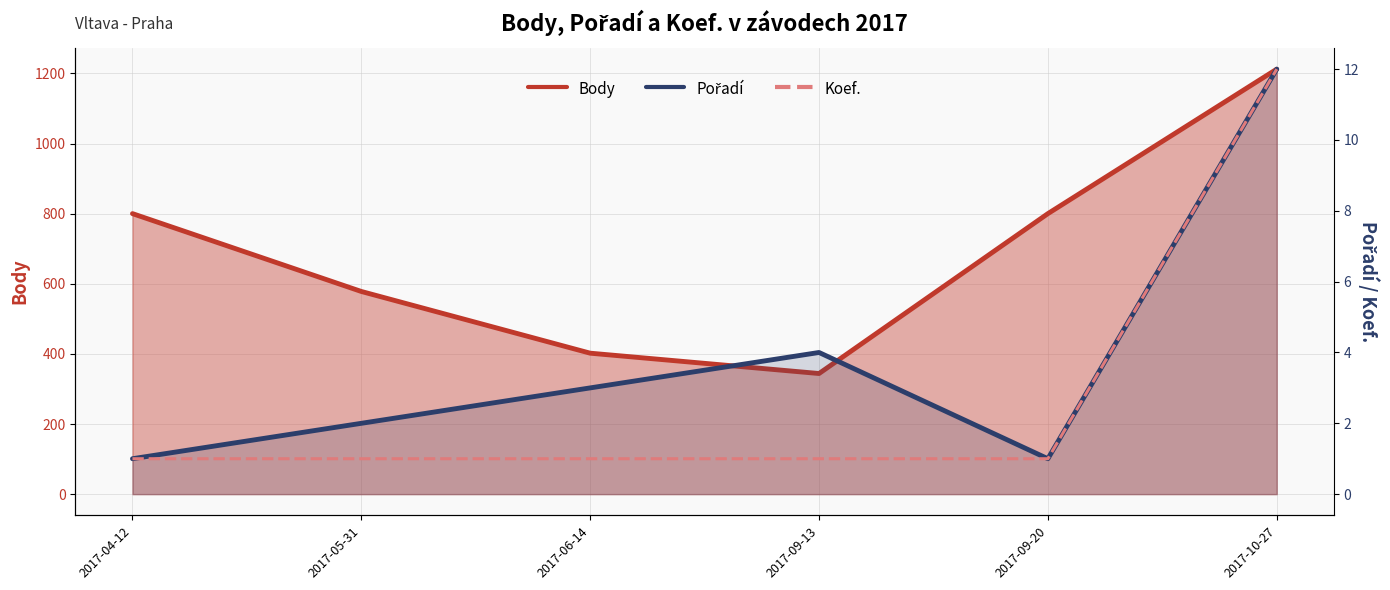

What is the difference between the maximum and second lowest values in the Body series?

810